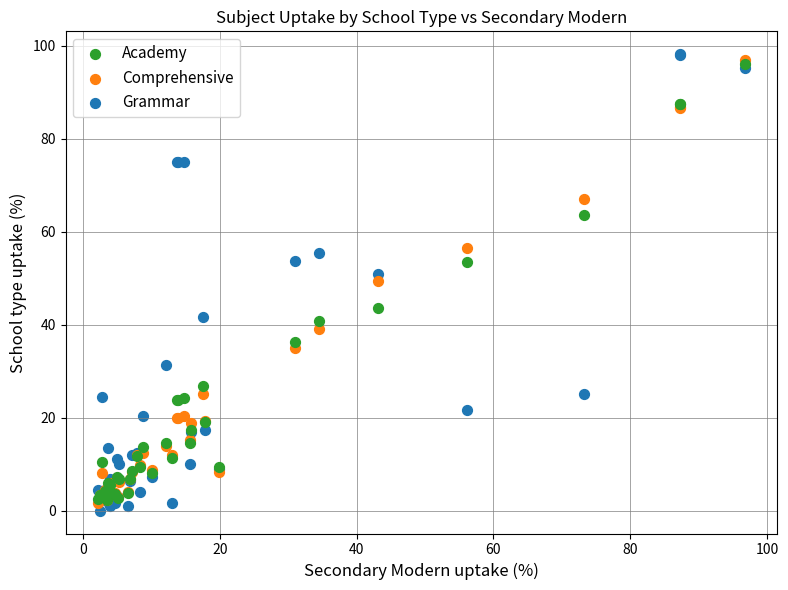

What are all the series names shown in the legend?

Academy, Comprehensive, Grammar